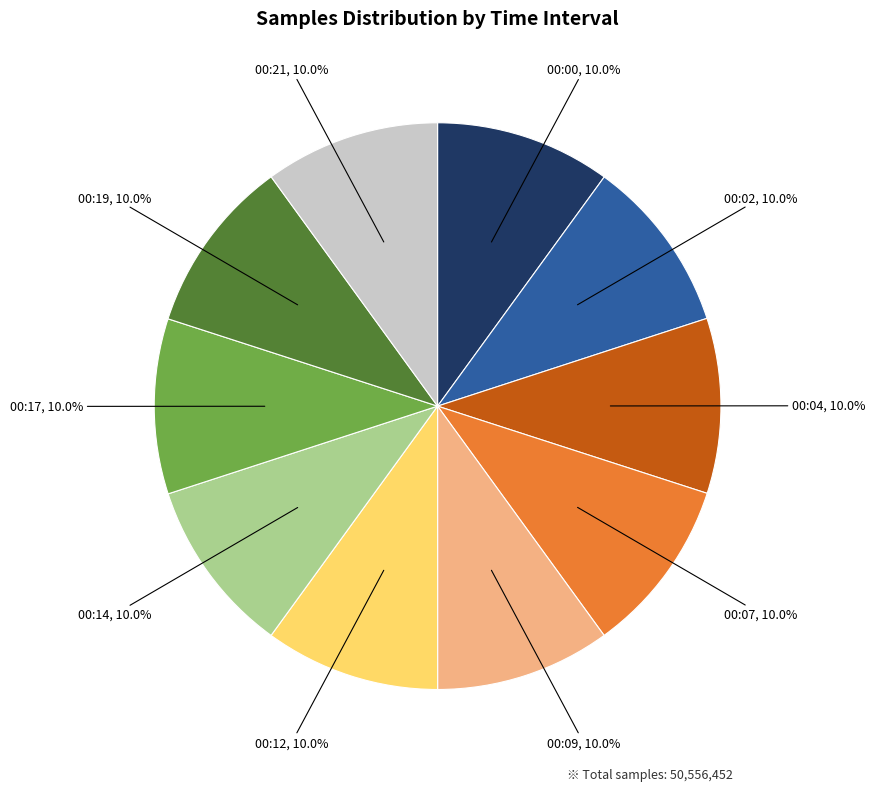

Is there any slice that represents more than half of the pie?

No